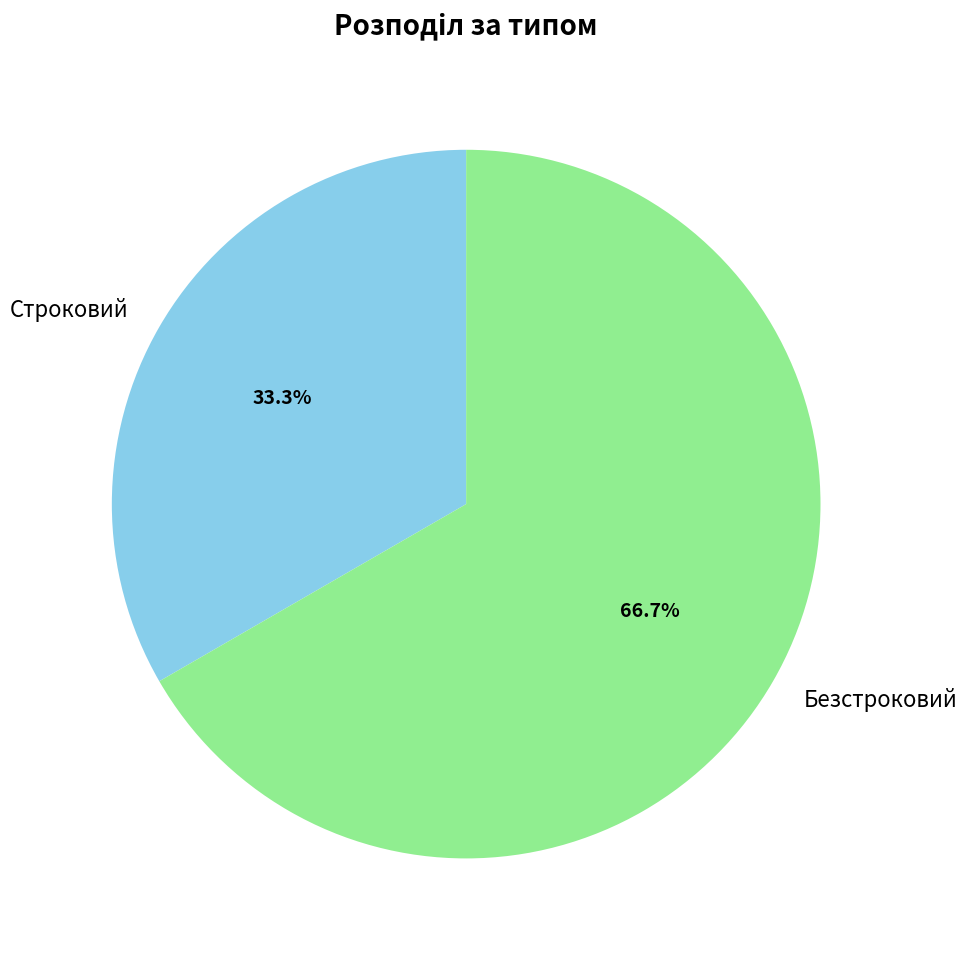

True or false: Безстроковий accounts for 67% of the total.

True